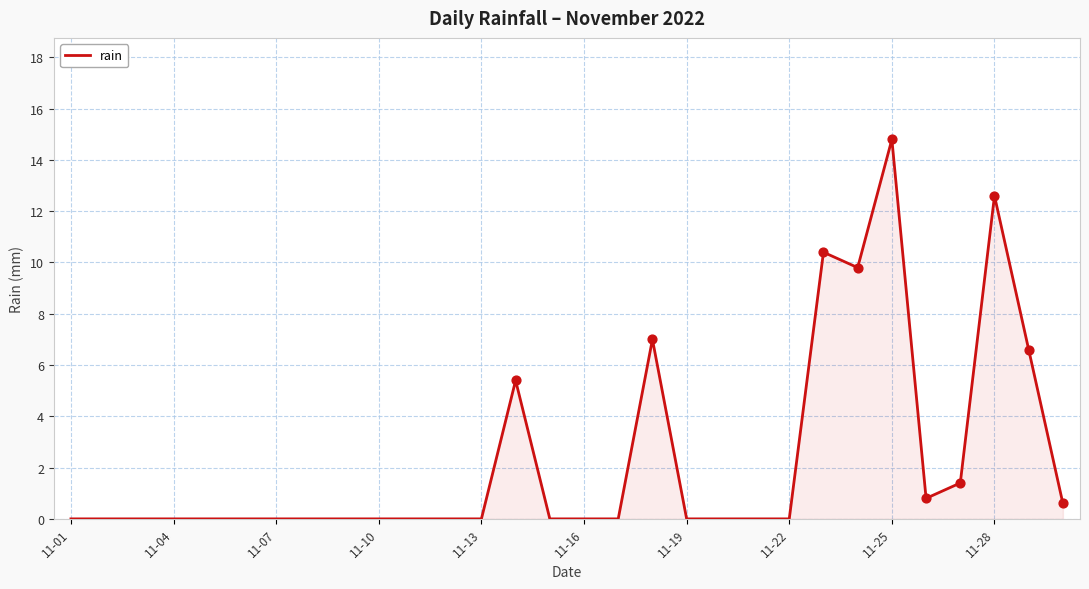

What is the maximum value shown in the chart?

14.8